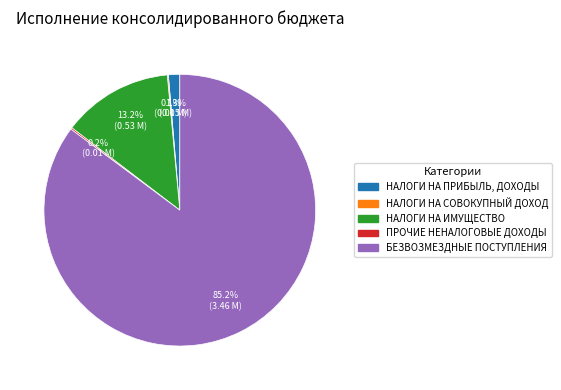

Approximately how many times larger is the value at БЕЗВОЗМЕЗДНЫЕ ПОСТУПЛЕНИЯ compared to НАЛОГИ НА ИМУЩЕСТВО?

6.5